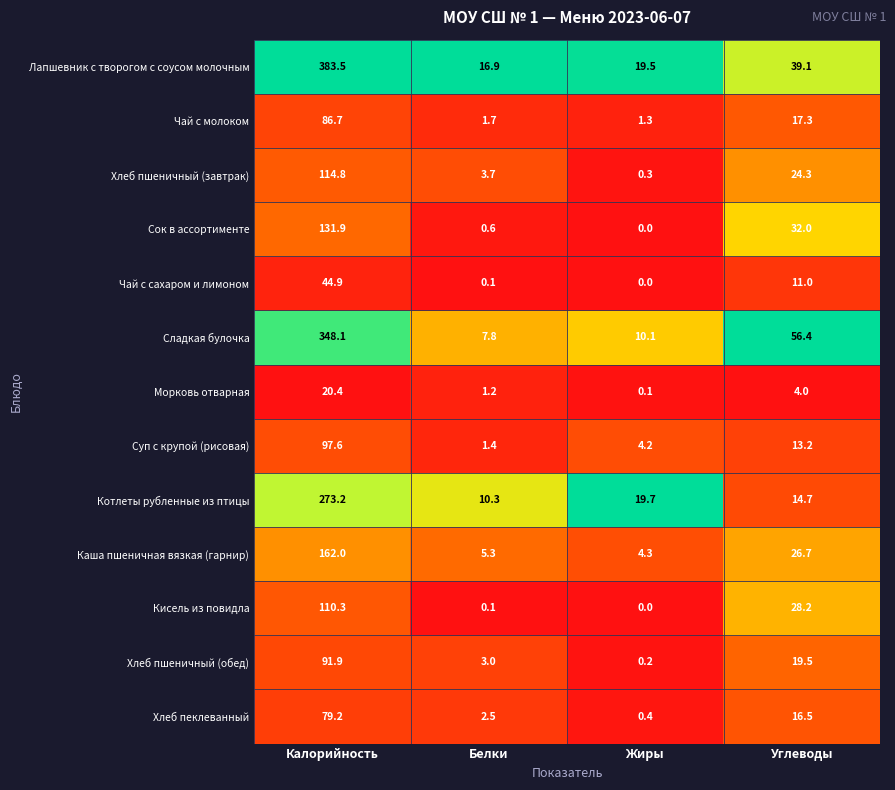

What is the sum of the Хлеб пеклеванный values at Жиры and Белки?

2.9